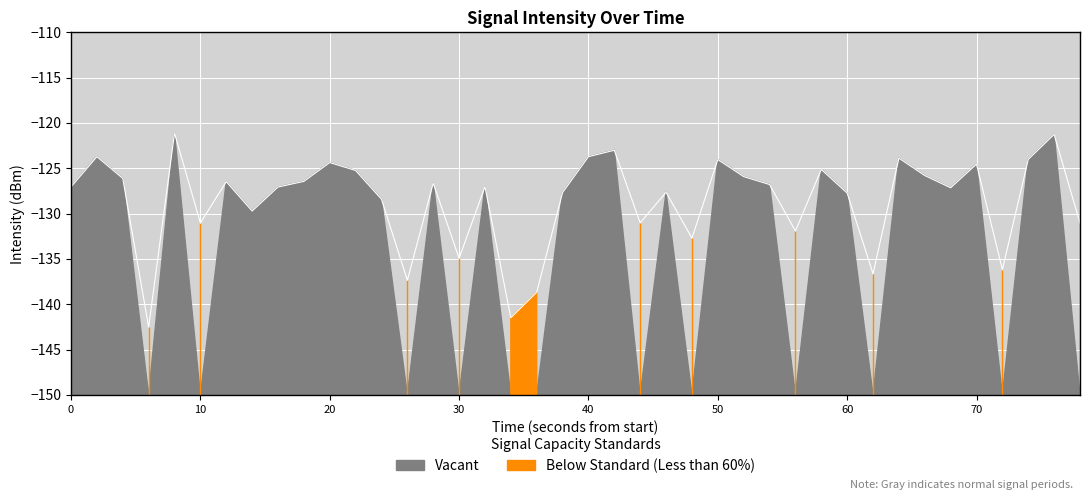

Count the number of values greater than -127.

19